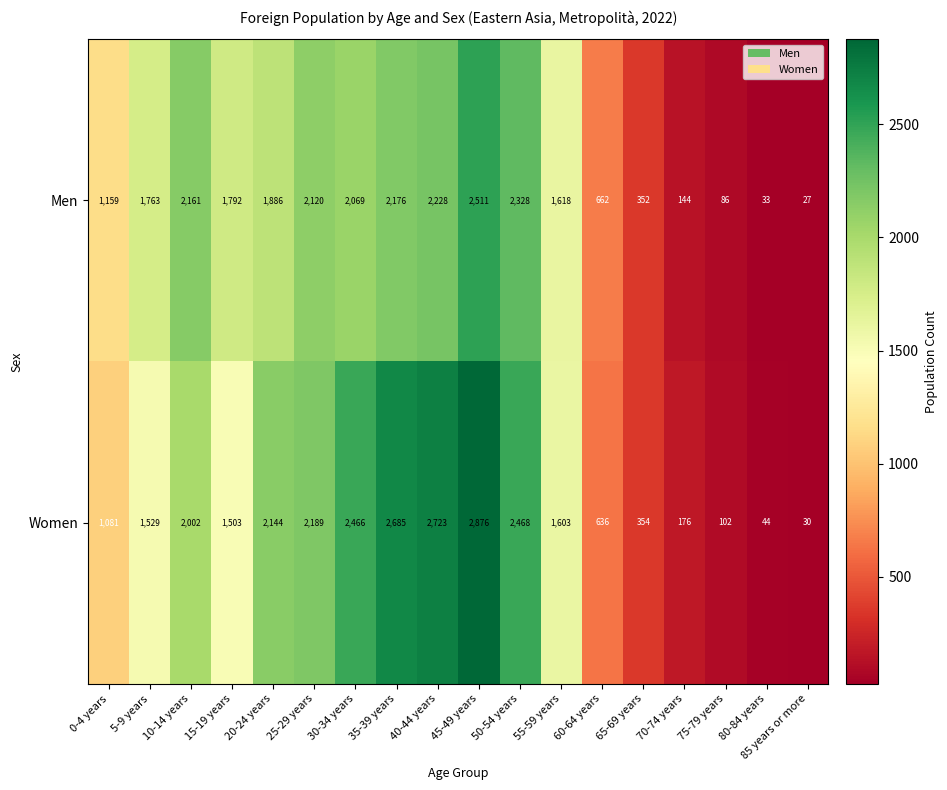

The Men series shows 1763 at 5-9 years. True or false?

True